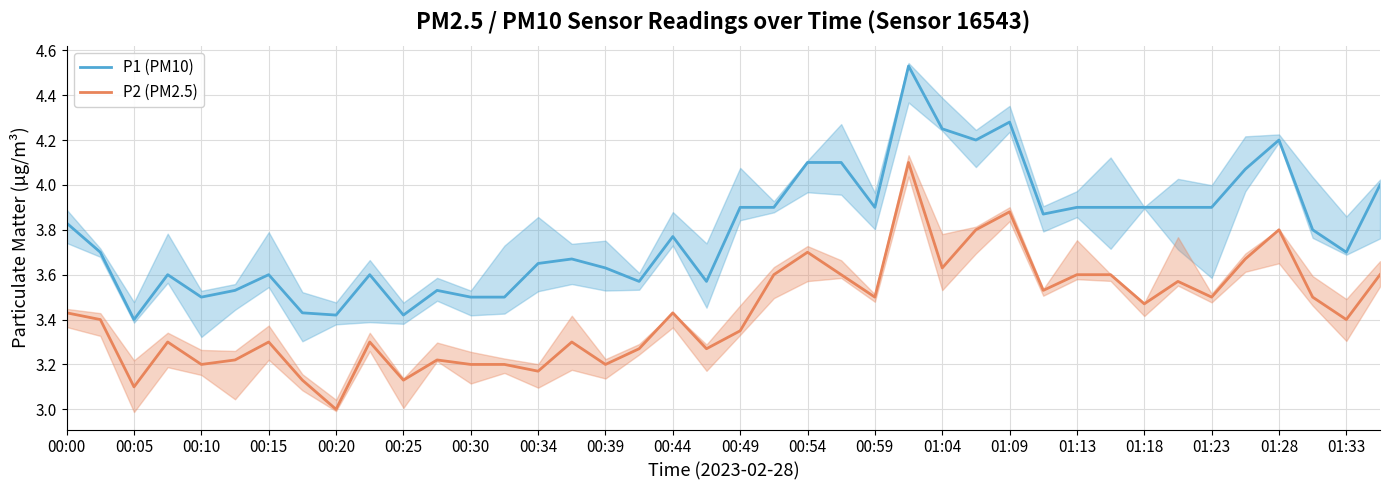

Is this an area chart (filled region under the line)?

No